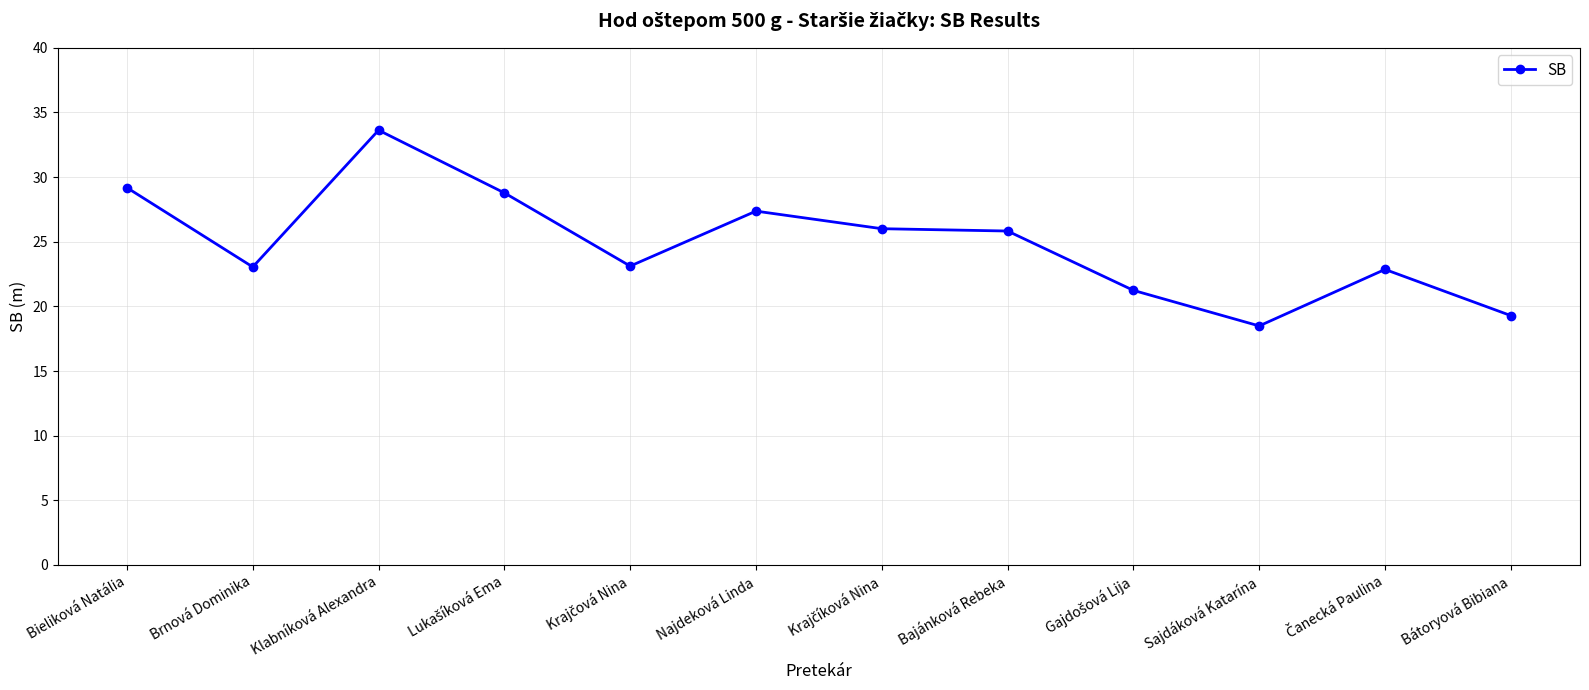

At which label does the data first exceed 25?

Bieliková Natália